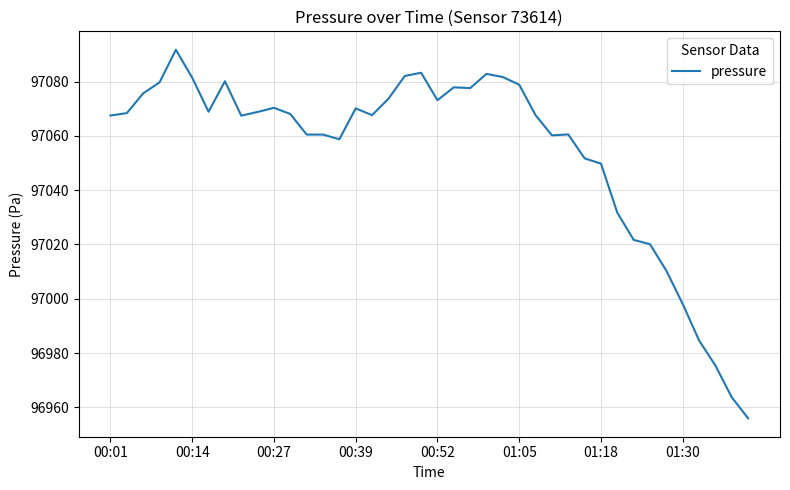

What is the greatest value displayed?

97091.7